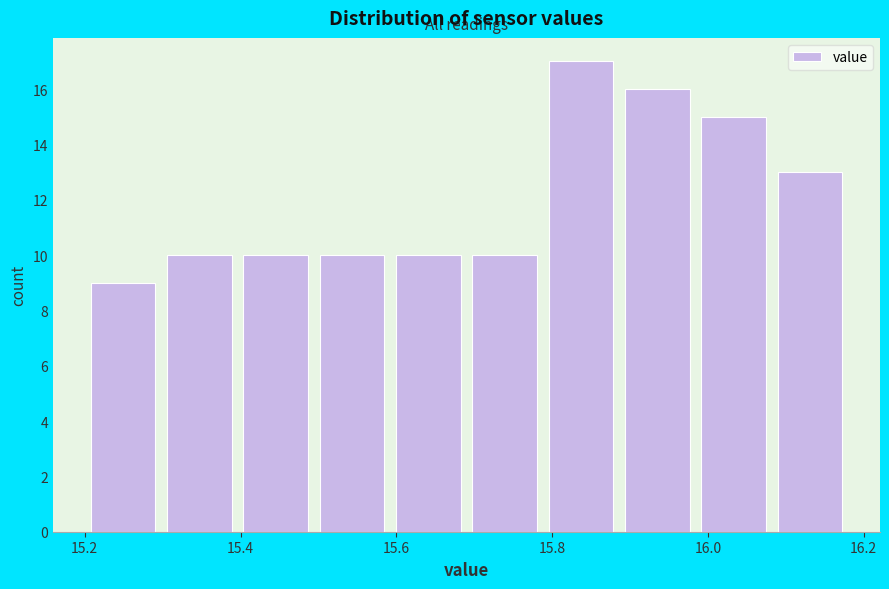

Reading left to right, transcribe this chart: for each bar, give the range it covers on the x-axis and its height. Neither the bar edges nor the heights are printed on the chart, so give them approximately, as read against the axes.

15.200 to 15.298: 9
15.298 to 15.396: 10
15.396 to 15.494: 10
15.494 to 15.592: 10
15.592 to 15.690: 10
15.690 to 15.788: 10
15.788 to 15.886: 17
15.886 to 15.984: 16
15.984 to 16.082: 15
16.082 to 16.180: 13